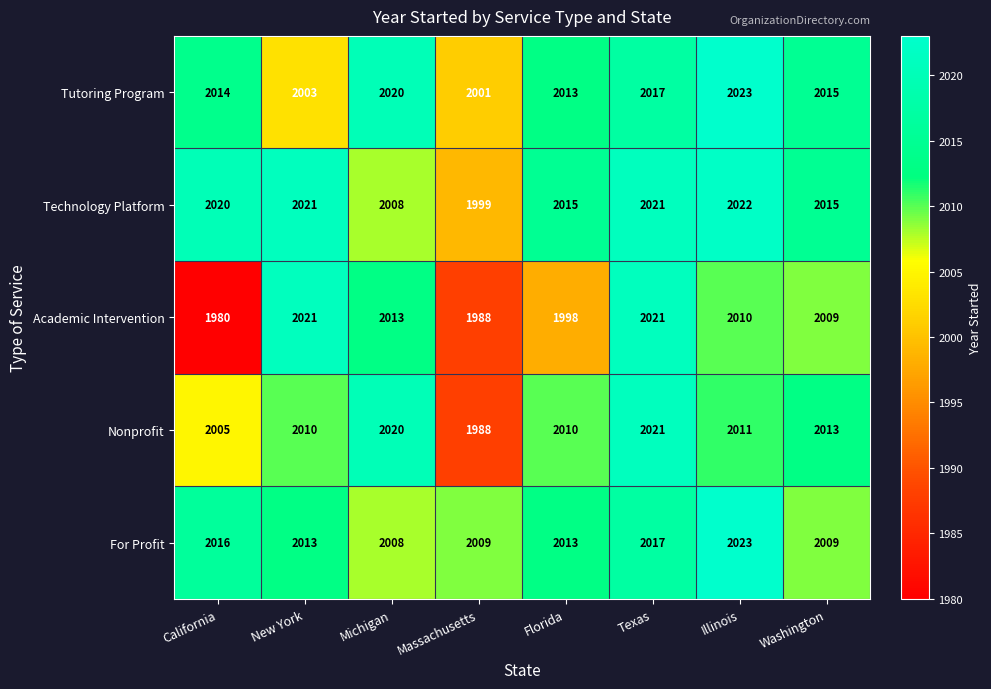

What is the average value of the Technology Platform series?

2015